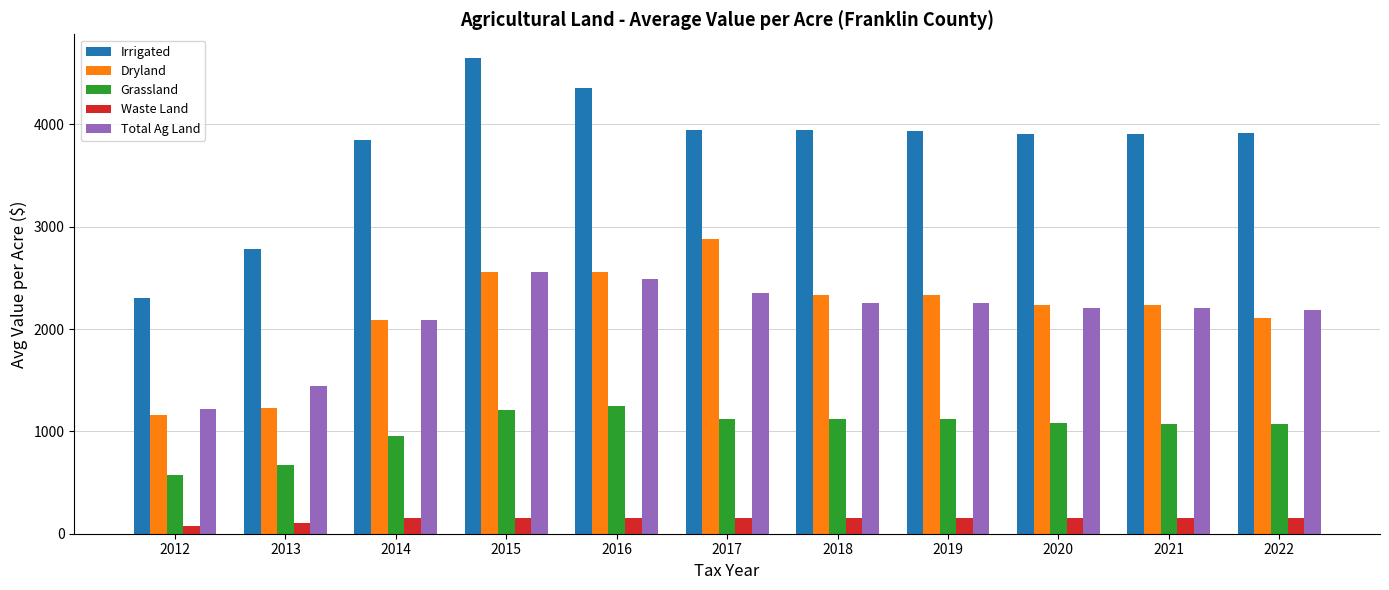

What is the difference between the Dryland values at 2017 and 2018?

547.6